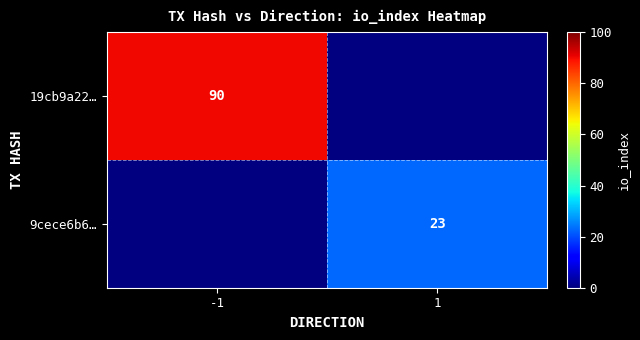

The 19cb9a22… series shows 57 at -1. True or false?

False